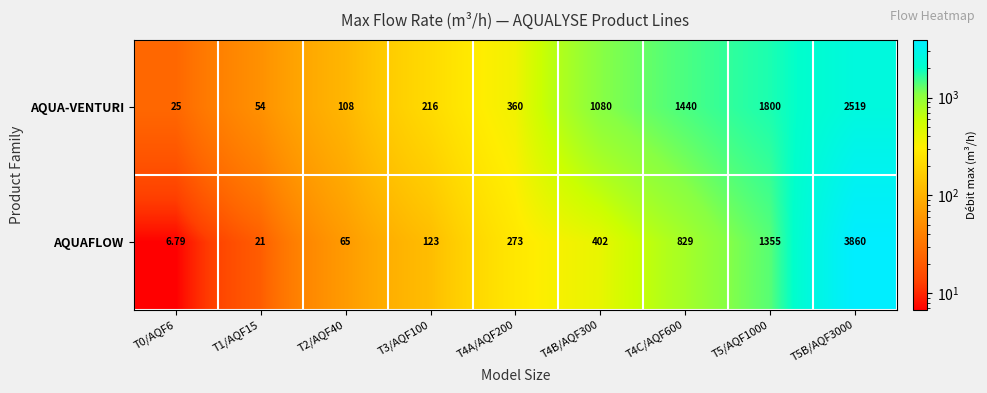

How many values in the AQUAFLOW series are below 273?

4